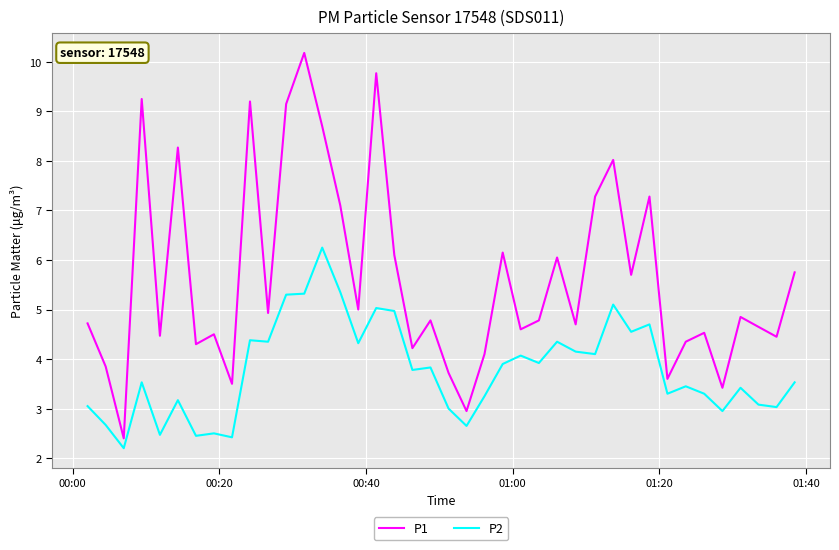

List the series in order of their peak value, highest first.

P1, P2